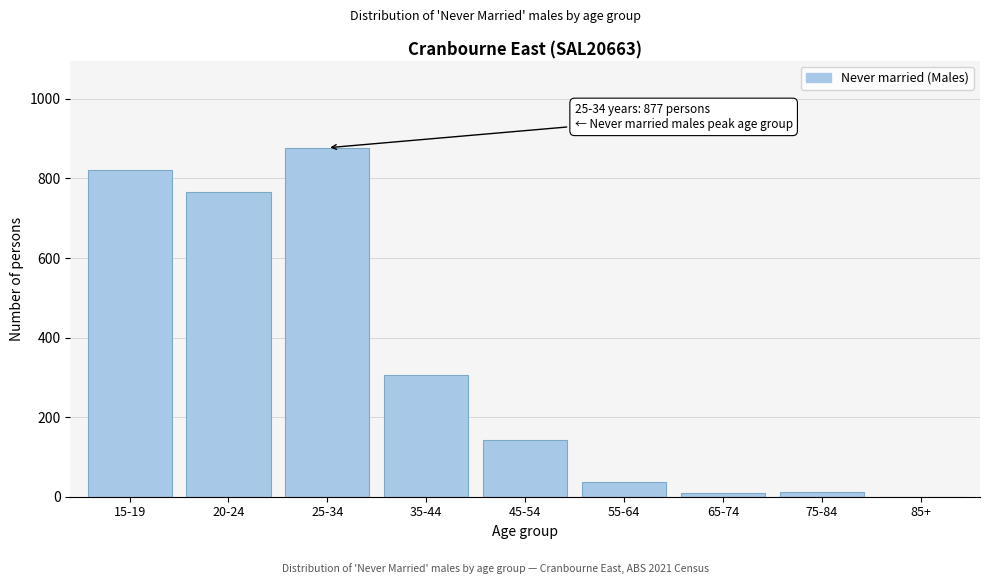

What is the sum of all values?

2974